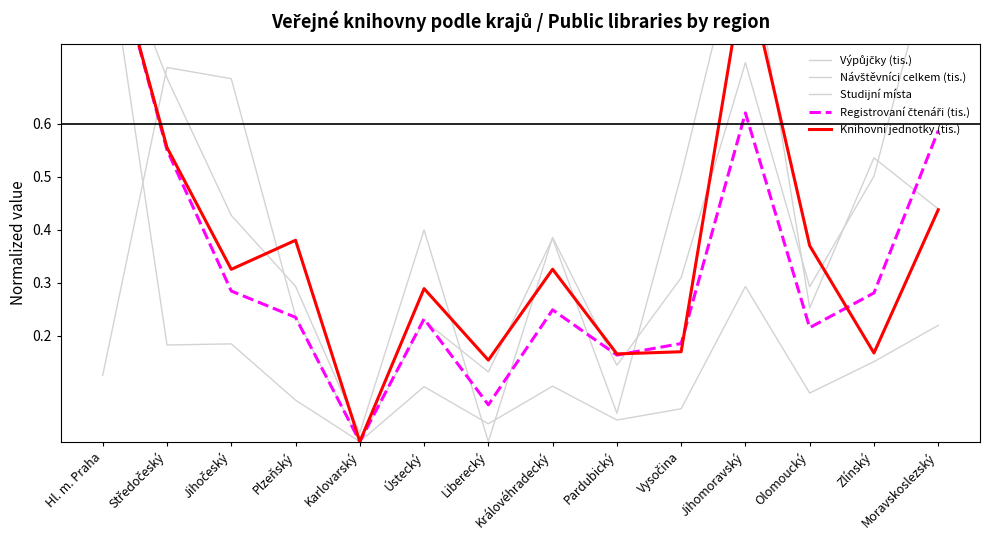

What position from the left is Jihočeský?

3